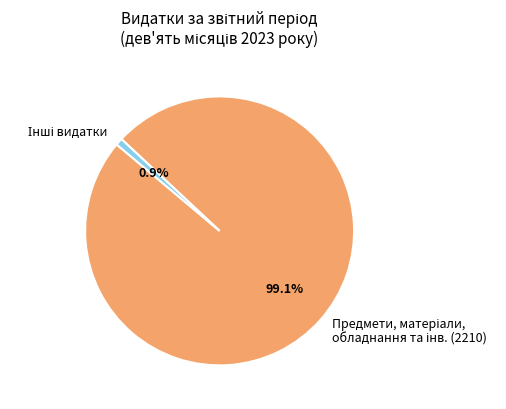

How many segments does this pie chart have?

2